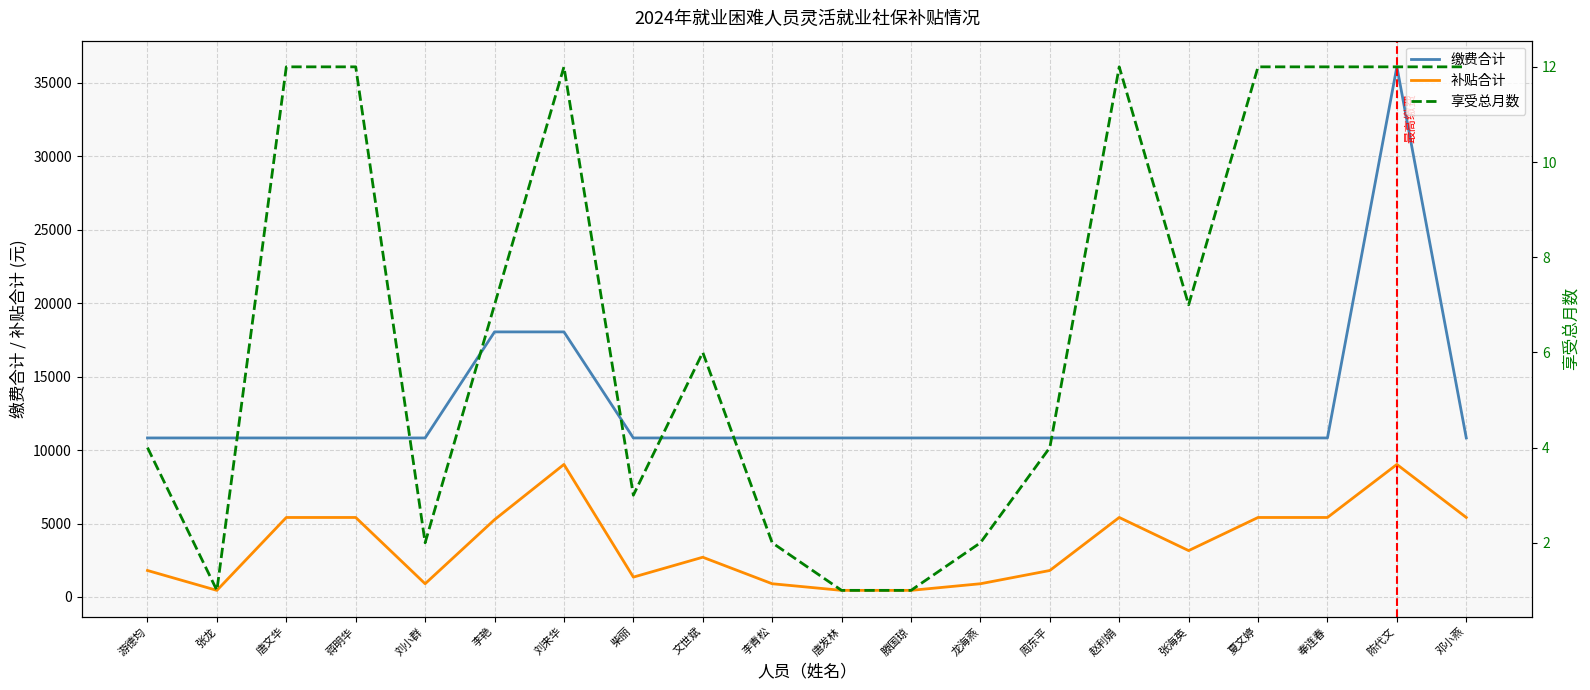

Count the number of categories in the chart.

20